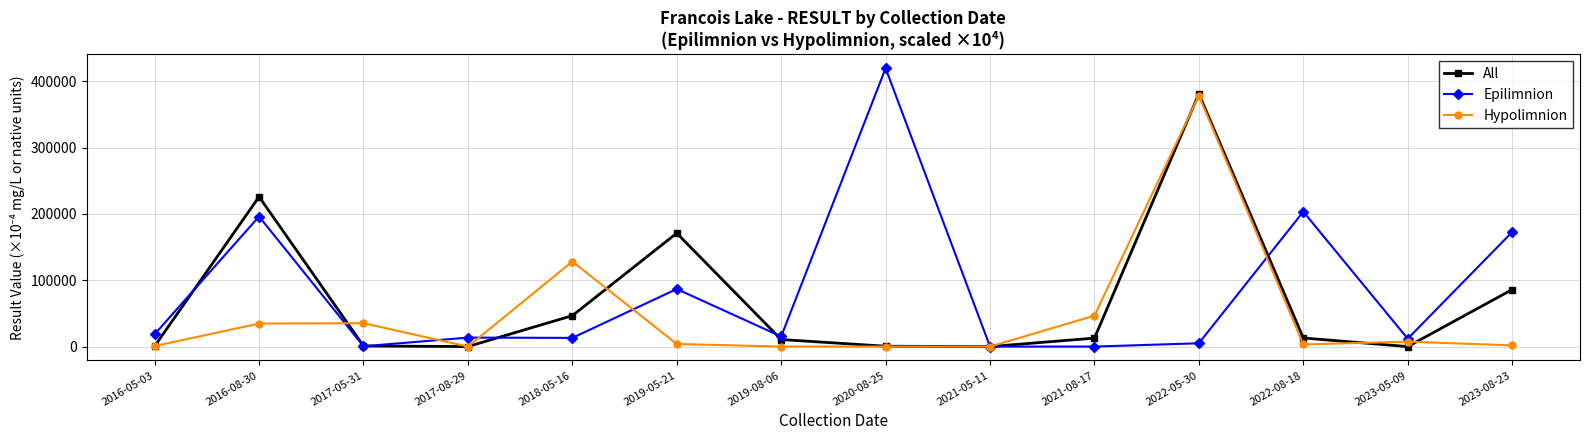

Rank the series at 2018-05-16 from lowest to highest value.

Epilimnion, All, Hypolimnion